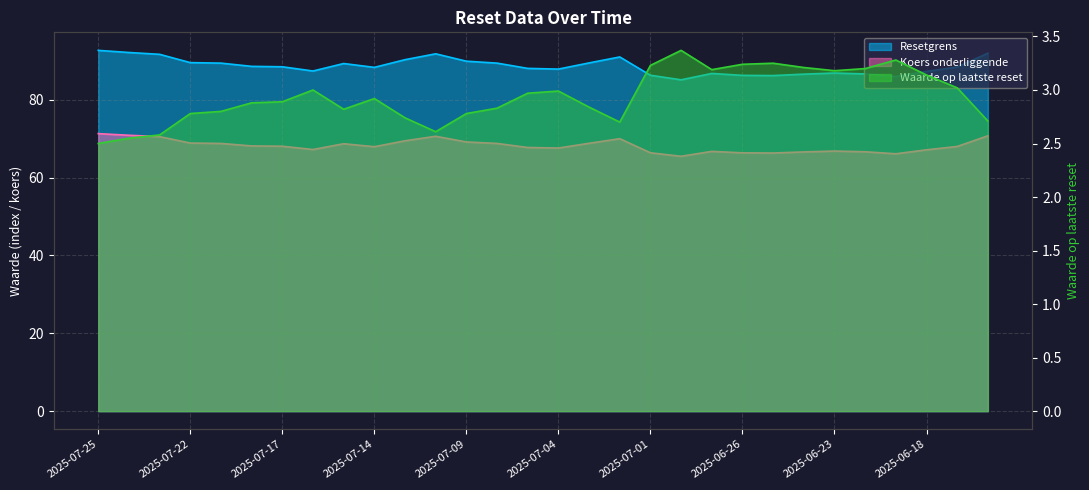

What is the sum of the Koers onderliggende values at 2025-06-16 and 2025-07-03?

139.6